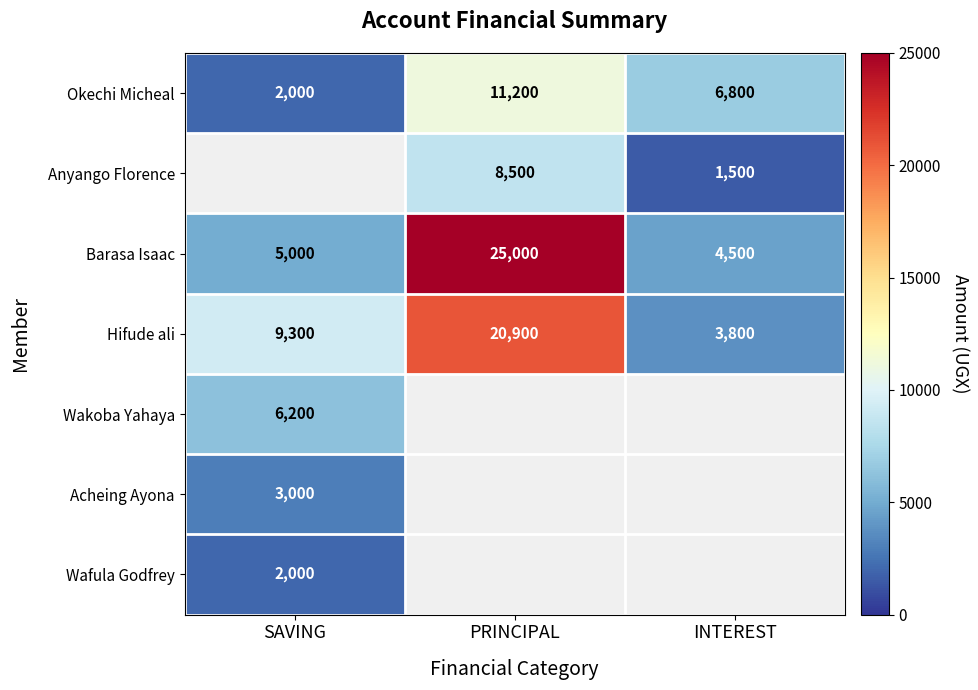

What is the sum of the Hifude ali values at INTEREST and PRINCIPAL?

24700